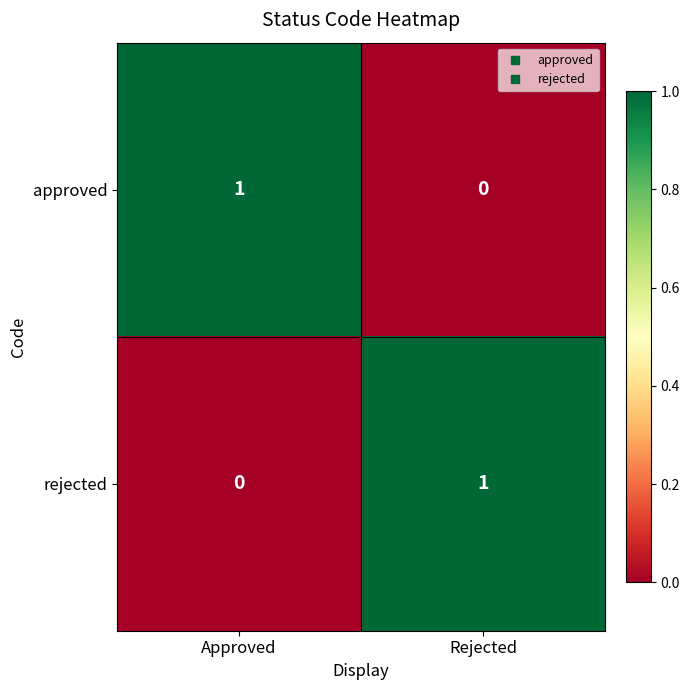

Which category has the highest value in the approved series?

Approved